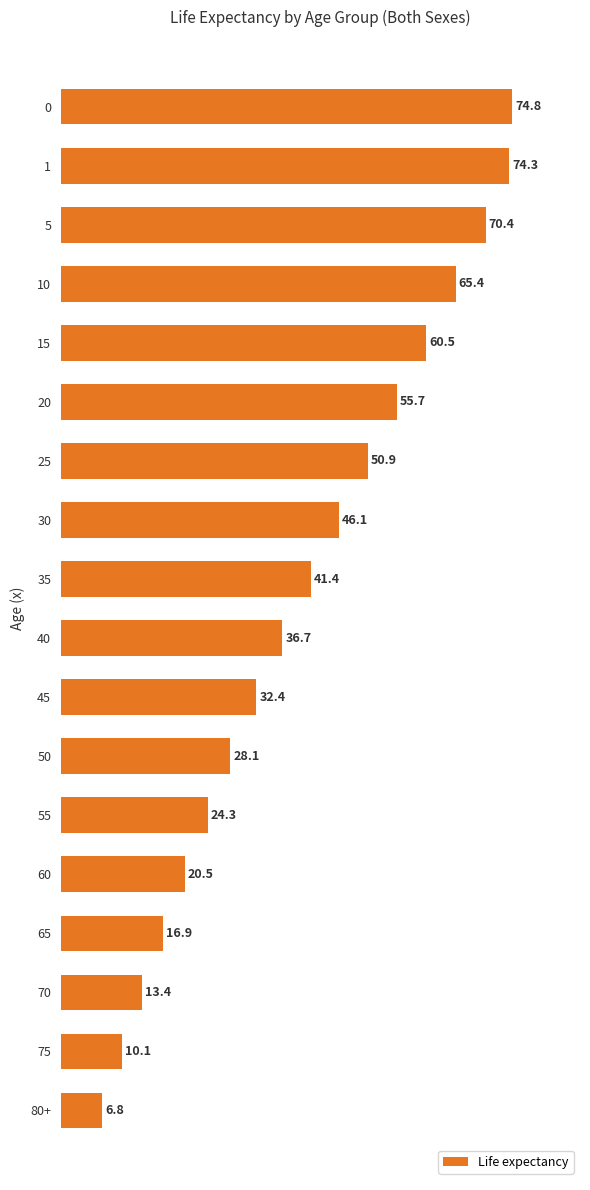

Which label corresponds to the smallest value in the chart?

80+